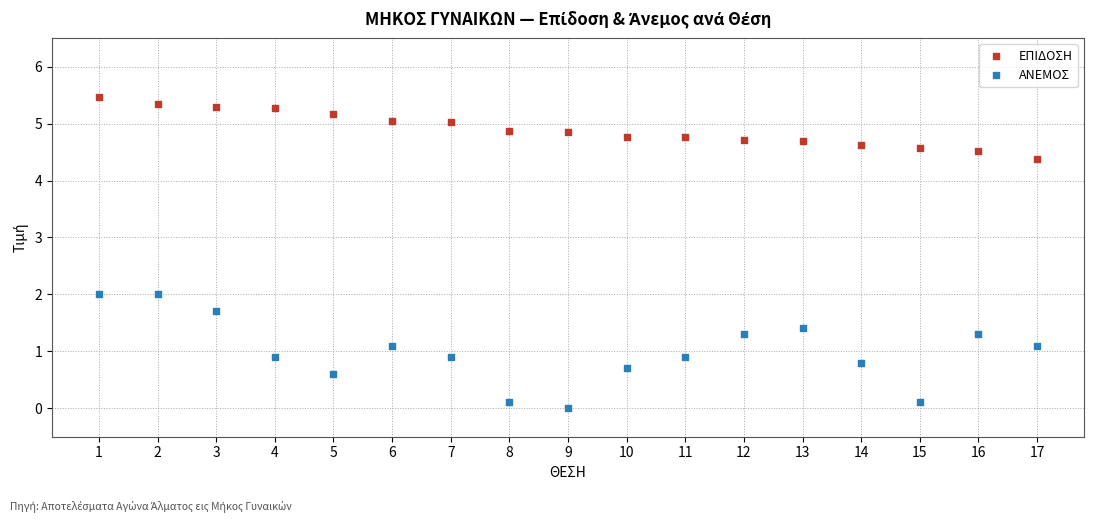

Across all data points, what is the range of X values (max minus min)?

16.0